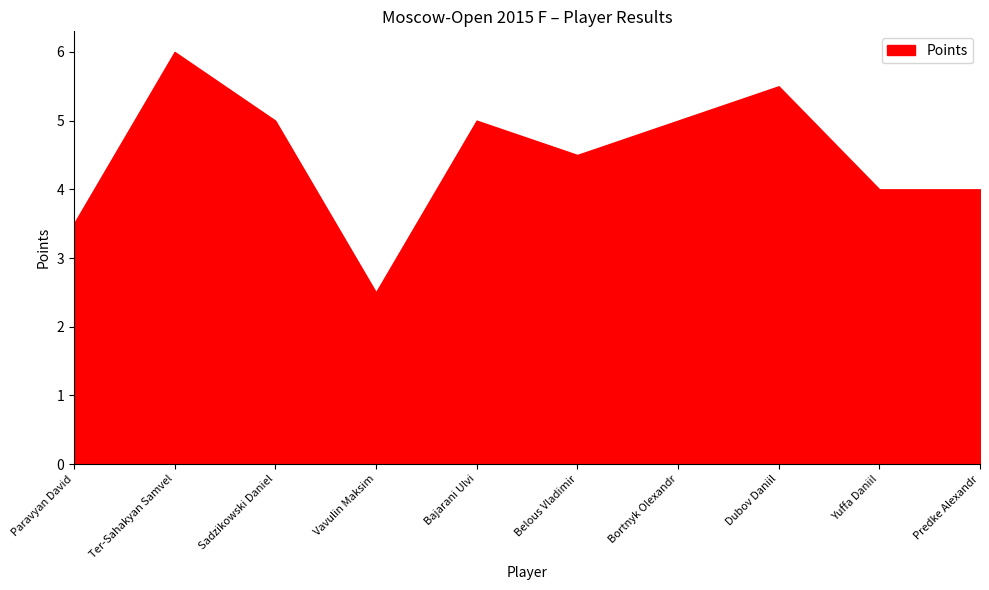

What position from the left is Dubov Daniil?

8